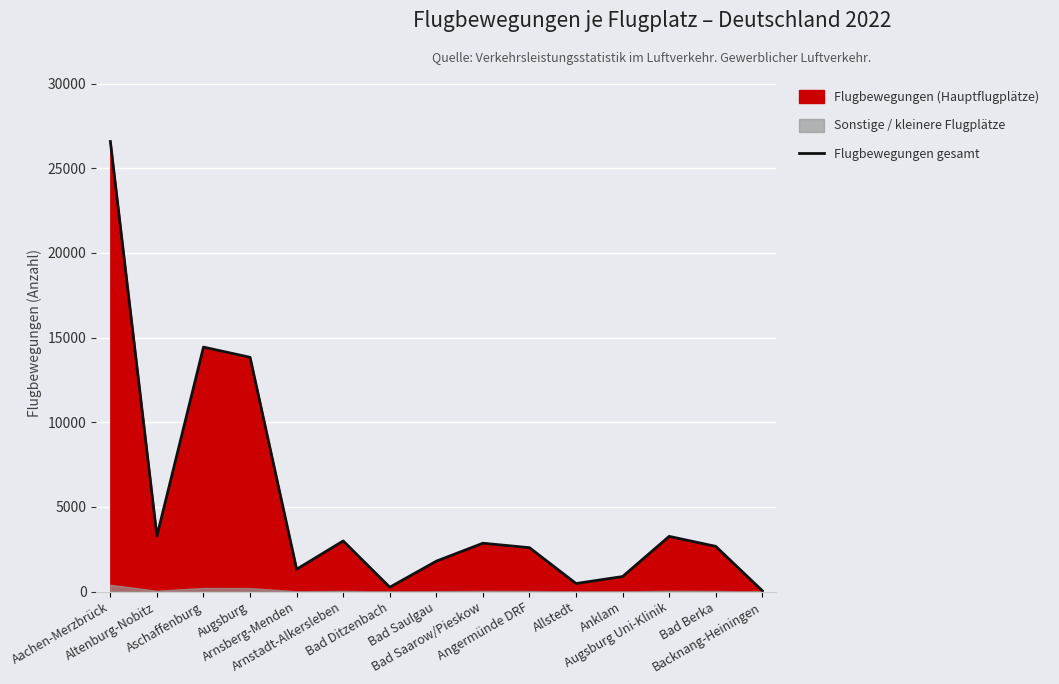

True or false: there are more than 0 points higher than both neighbors.

True